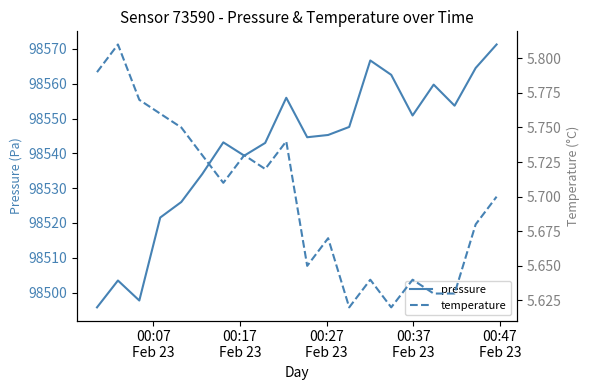

What are all the series names shown in the legend?

pressure, temperature